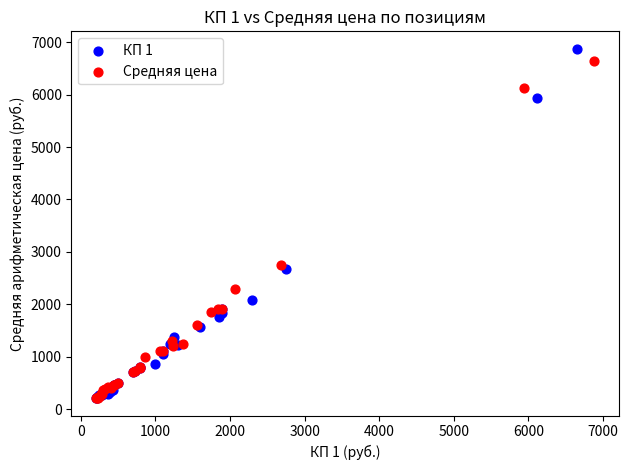

Which series has the largest Y range (max minus min)?

КП 1